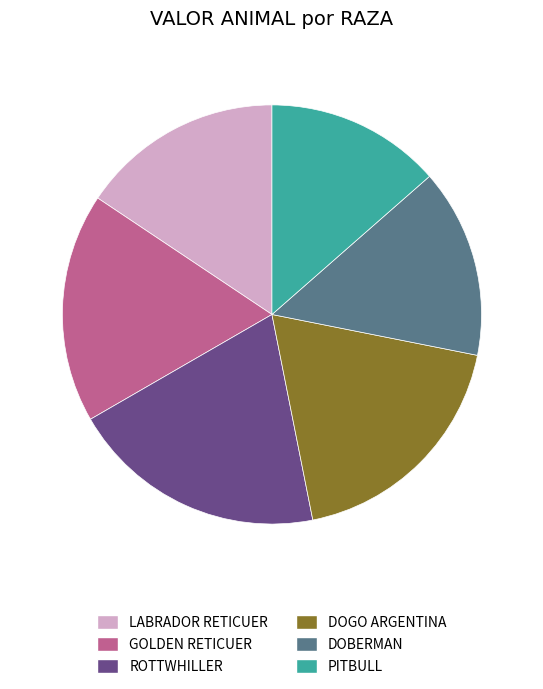

Which category has the biggest portion of the pie?

ROTTWHILLER